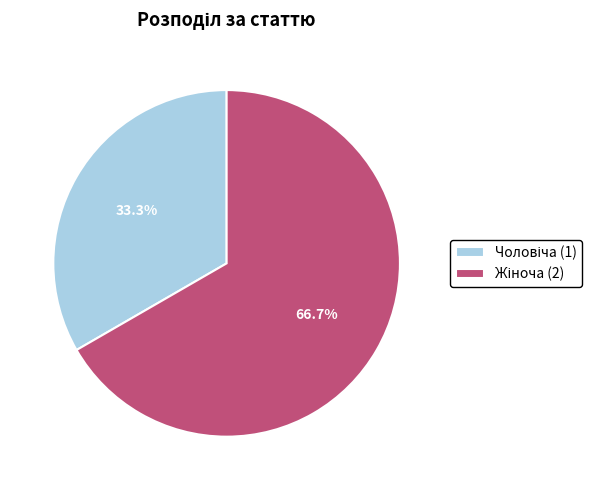

Does any single category account for the majority?

Yes